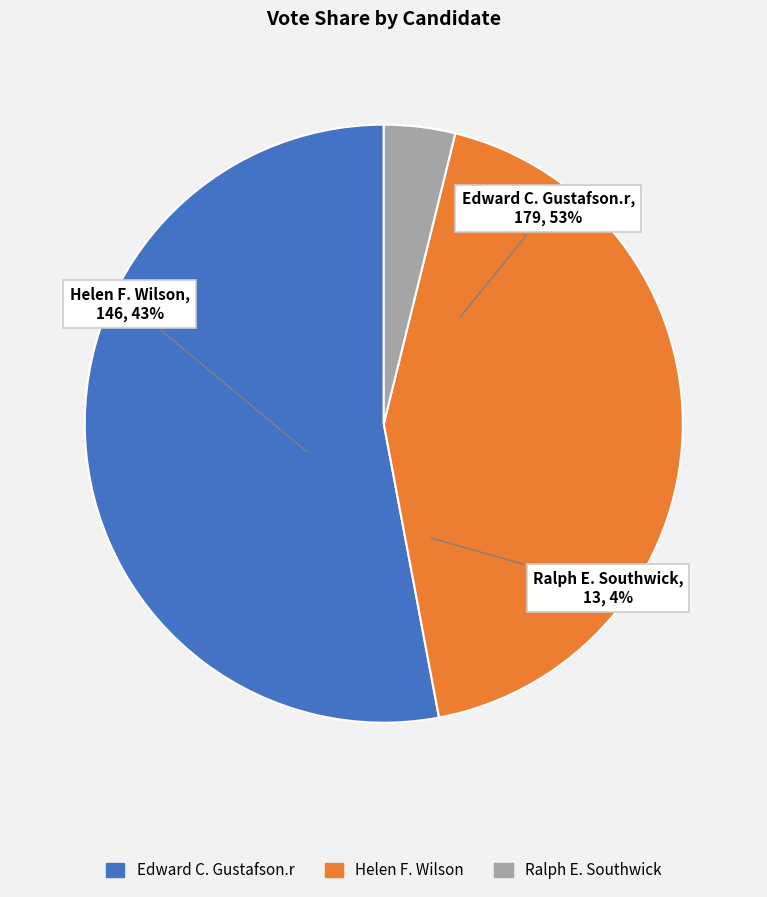

To the nearest percent, what portion does Ralph E. Southwick represent?

4%